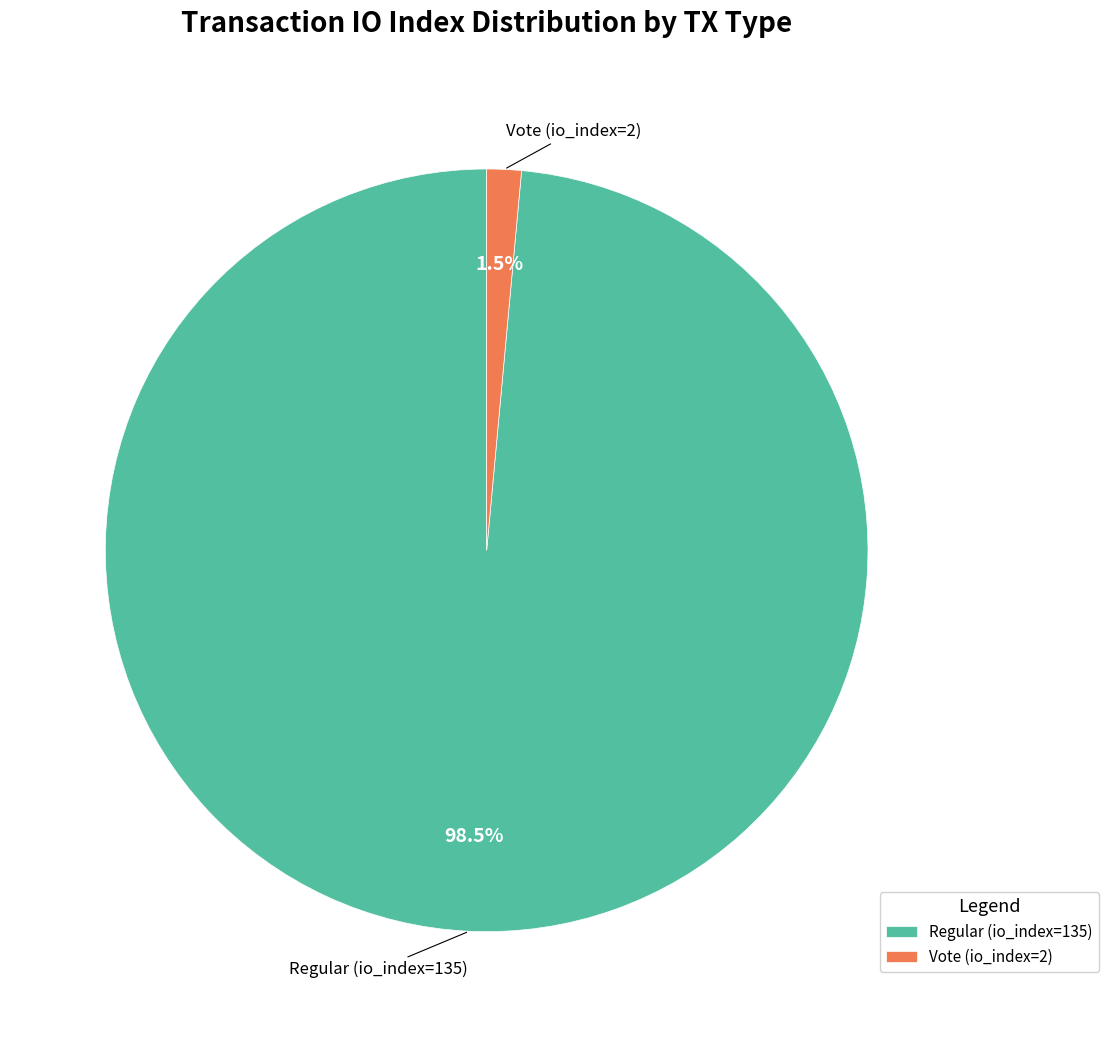

Combined, what portion of the pie is Vote (io_index=2) and Regular (io_index=135)?

100.0%